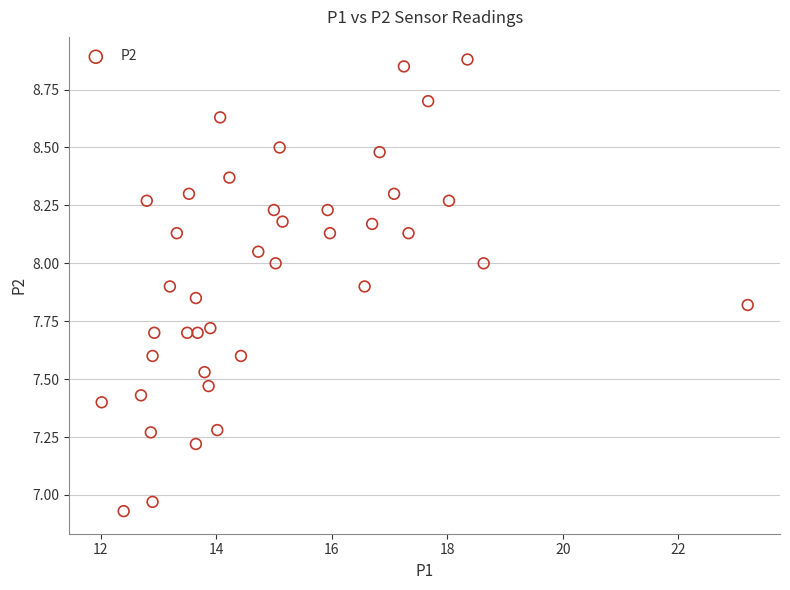

What is the range of X values (max minus min)?

11.2